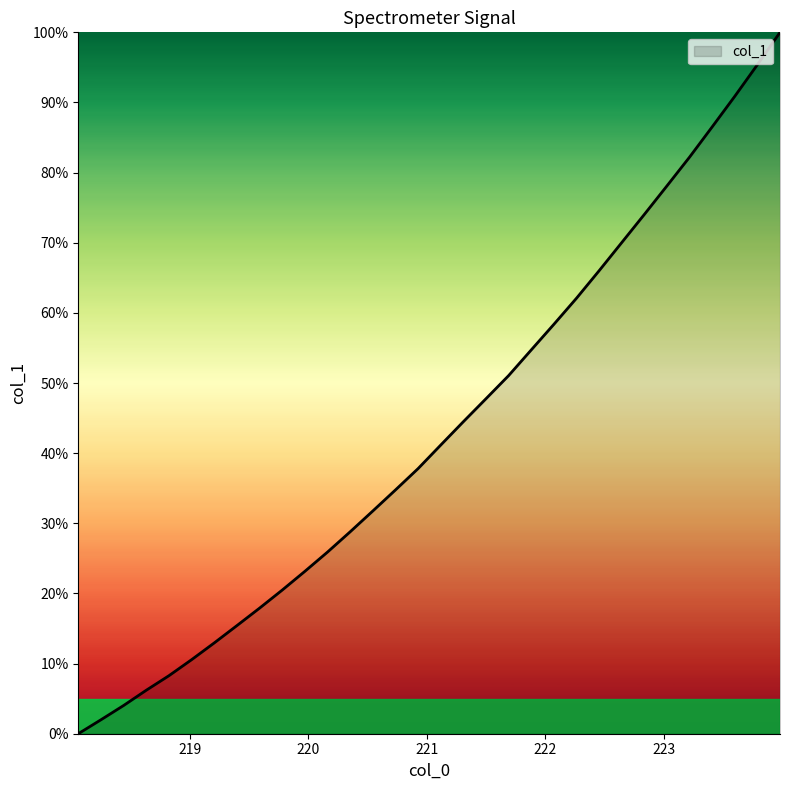

What is the difference between the maximum and second lowest values?

98.0